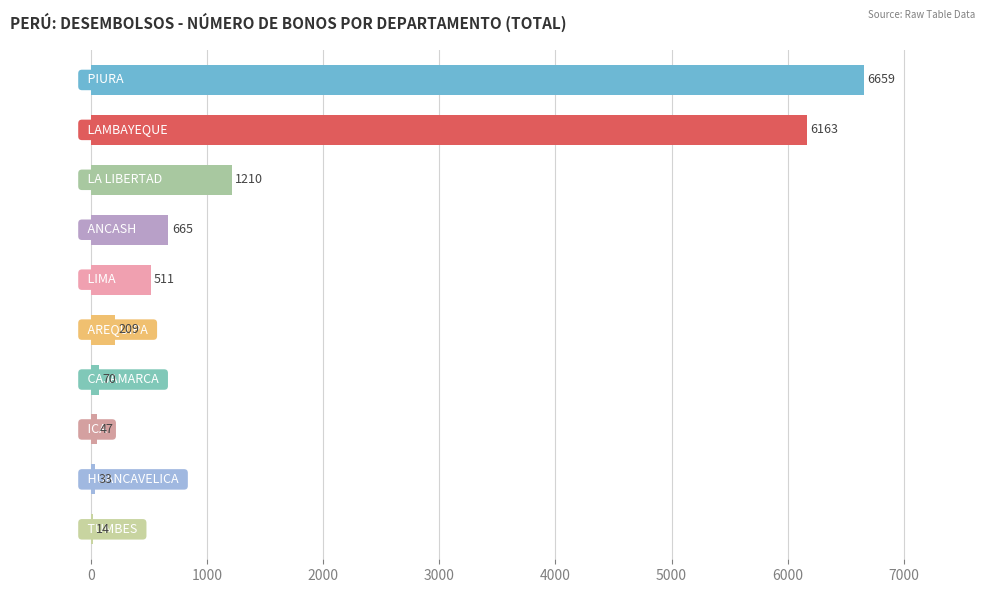

What is the maximum value shown in the chart?

6659